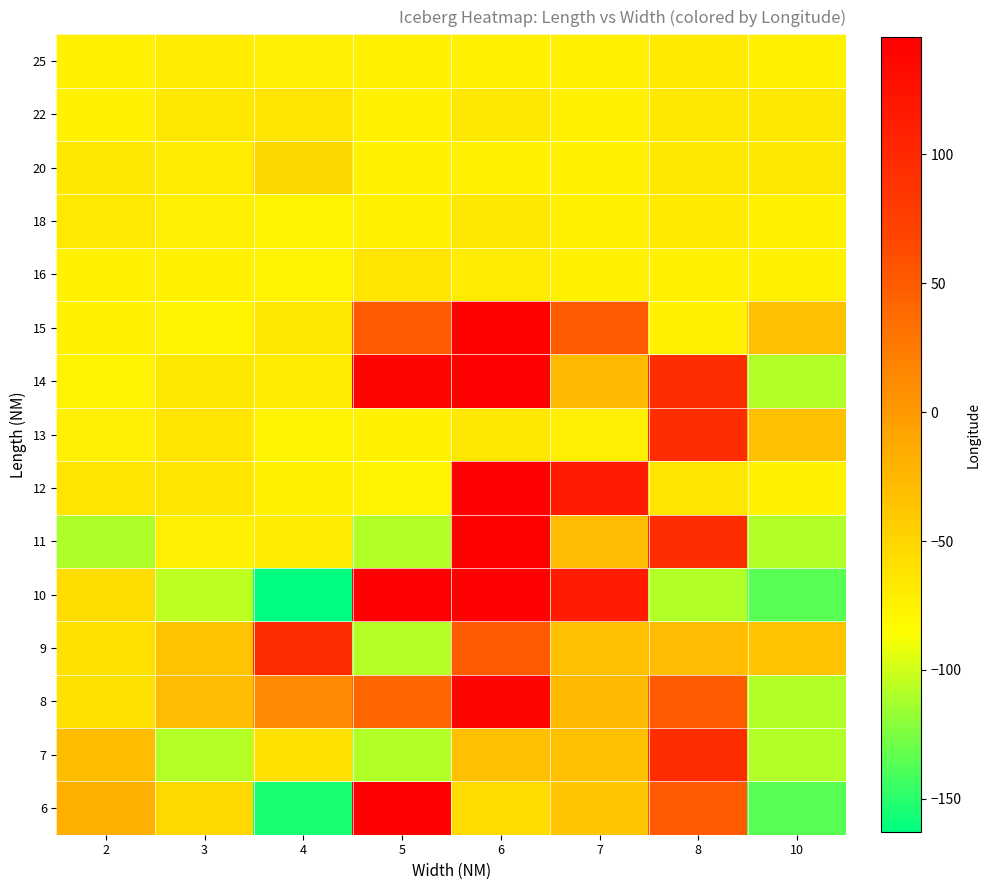

Reading left to right, transcribe all the data shown in this chart.

6: 2=-17.3	3=-53.0	4=-155.1	5=145.5	6=-55.3	7=-37.1	8=51.3	10=-136.3
7: 2=-29.7	3=-108.7	4=-60.2	5=-108.9	6=-32.5	7=-32.5	8=95.9	10=-108.9
8: 2=-60.1	3=-28.2	4=13.2	5=41.8	6=138.8	7=-27.7	8=51.3	10=-108.9
9: 2=-60.1	3=-35.2	4=96.0	5=-108.7	6=49.2	7=-32.5	8=-28.2	10=-35.2
10: 2=-55.8	3=-105.4	4=-162.9	5=145.5	6=143.2	7=114.0	8=-108.9	10=-136.3
11: 2=-110.7	3=-71.5	4=-69.7	5=-109.0	6=142.7	7=-28.2	8=95.9	10=-108.9
12: 2=-63.6	3=-64.8	4=-74.8	5=-75.0	6=143.2	7=114.0	8=-65.0	10=-74.1
13: 2=-72.3	3=-64.0	4=-76.4	5=-74.3	6=-65.5	7=-71.5	8=95.9	10=-32.5
14: 2=-75.5	3=-66.3	4=-69.7	5=138.8	6=143.2	7=-27.7	8=96.0	10=-108.9
15: 2=-74.1	3=-75.0	4=-65.3	5=51.3	6=142.7	7=49.2	8=-74.2	10=-32.5
16: 2=-74.3	3=-74.6	4=-75.5	5=-64.0	6=-69.7	7=-74.1	8=-74.5	10=-74.1
18: 2=-66.6	3=-72.3	4=-76.1	5=-74.6	6=-65.9	7=-74.3	8=-68.0	10=-74.5
20: 2=-65.9	3=-69.5	4=-51.9	5=-74.8	6=-74.2	7=-74.5	8=-65.5	10=-66.3
22: 2=-74.2	3=-65.9	4=-63.7	5=-74.6	6=-65.9	7=-74.1	8=-65.5	10=-65.9
25: 2=-74.3	3=-69.5	4=-72.3	5=-74.1	6=-74.5	7=-74.3	8=-68.0	10=-74.1